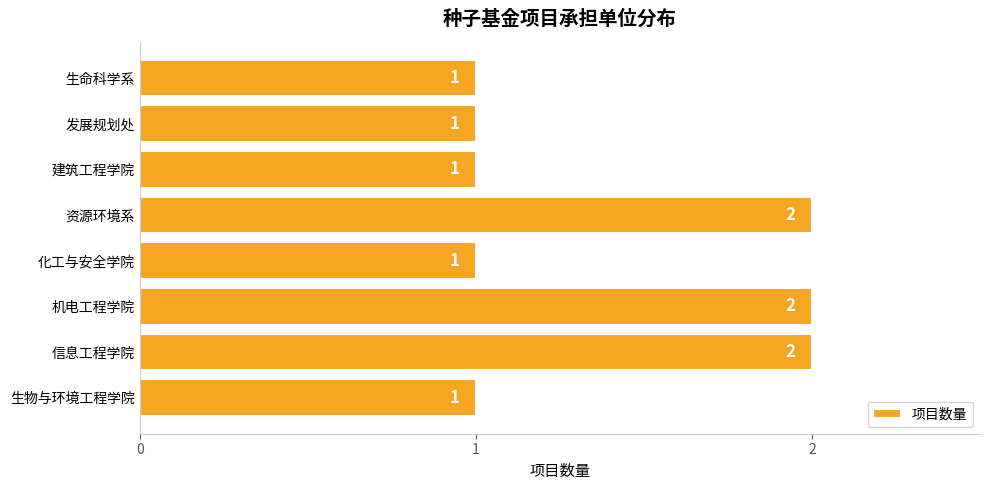

Approximately how many times larger is the value at 发展规划处 compared to 建筑工程学院?

1.0